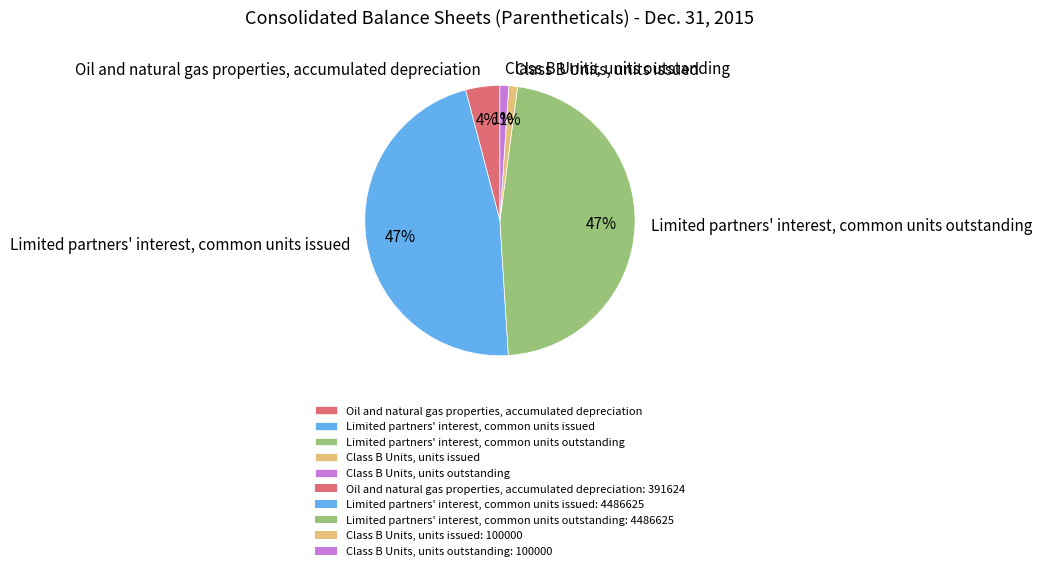

To the nearest percent, what is the combined percentage of Limited partners' interest, common units outstanding and Class B Units, units issued?

48%